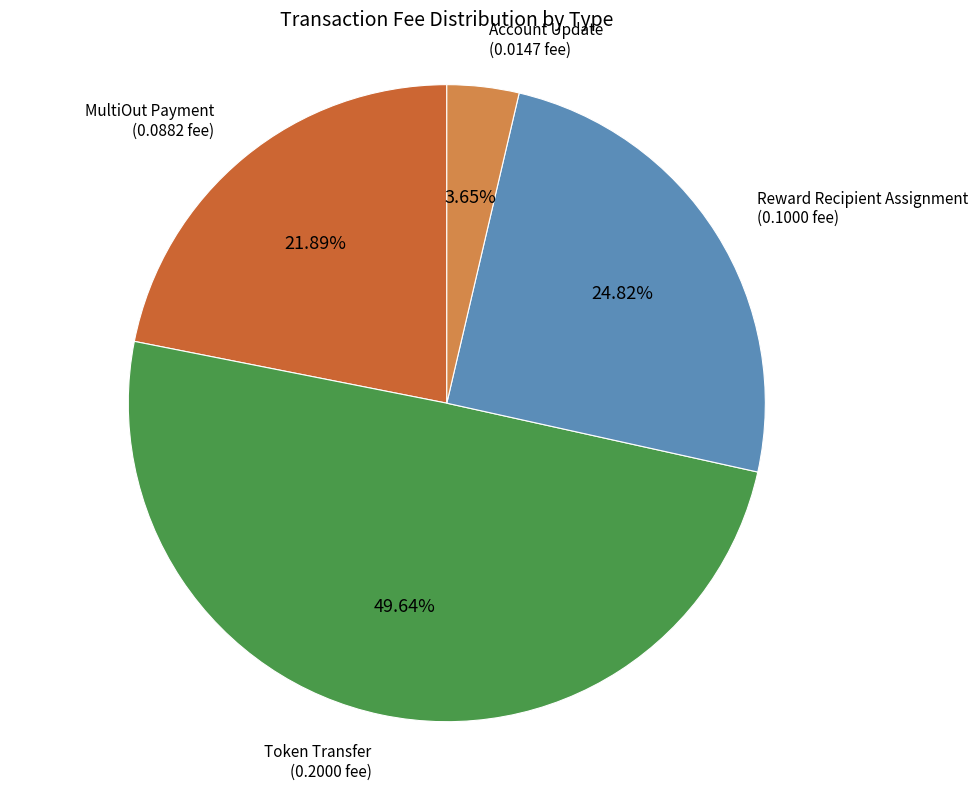

Count the number of slices in the pie.

4